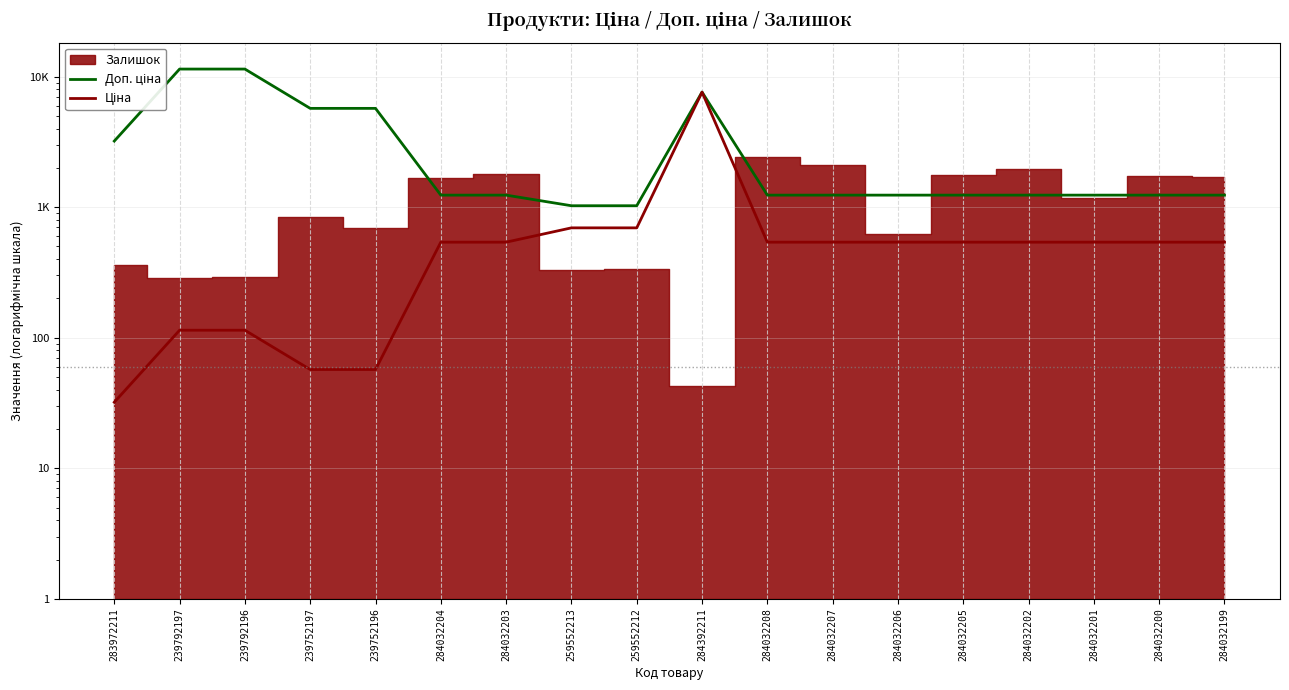

True or false: Ціна and Доп. ціна cross at least once.

False